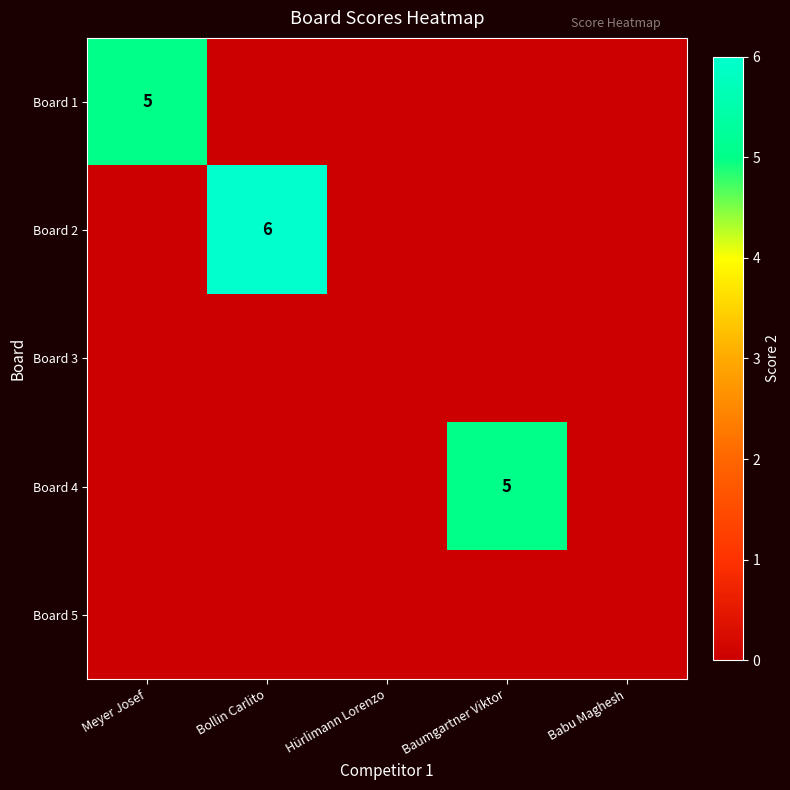

The value of Board 2 at Bollin Carlito is 10. True or false?

False